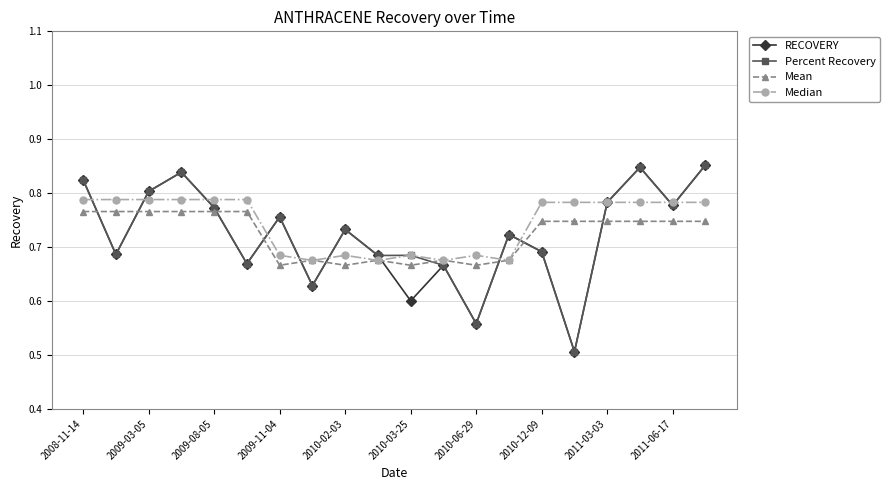

How many Median values are between 0 and 1?

20